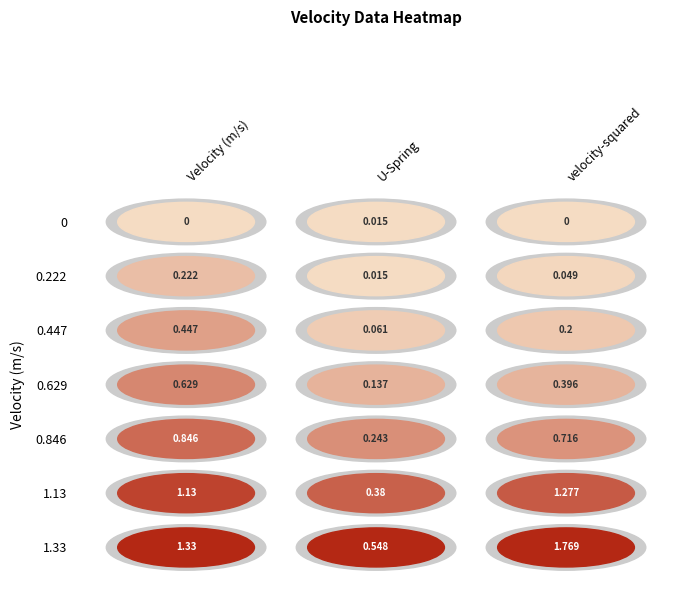

Rank the categories by 0.629 value from highest to lowest.

Velocity (m/s), velocity-squared, U-Spring